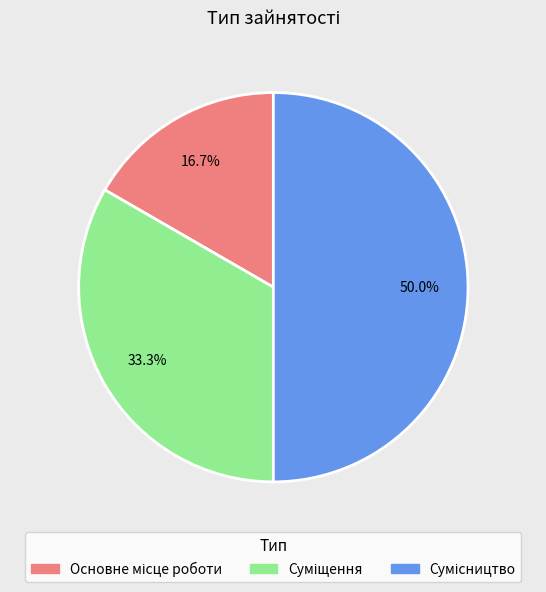

What percentage is the Основне місце роботи slice, to the nearest percent?

17%